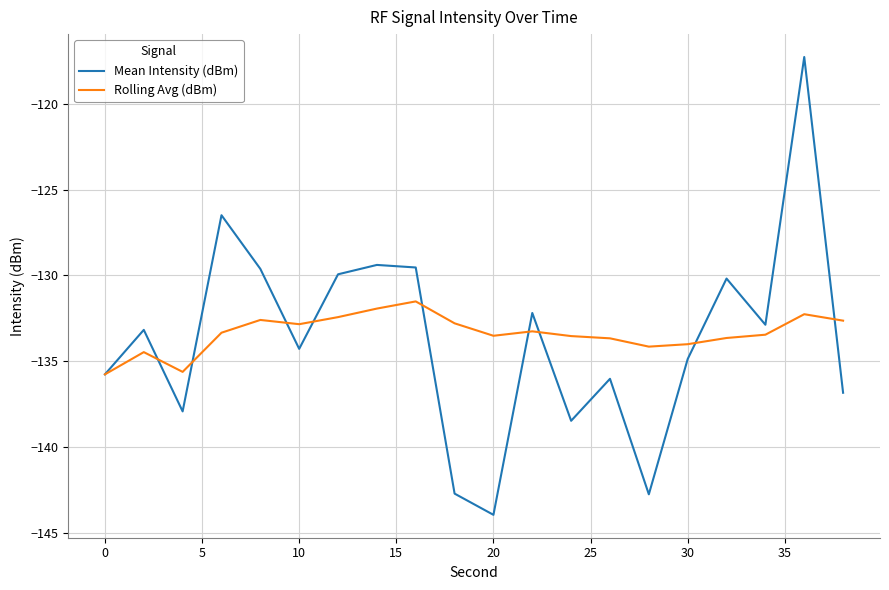

What is the maximum value shown in the chart?

-117.3